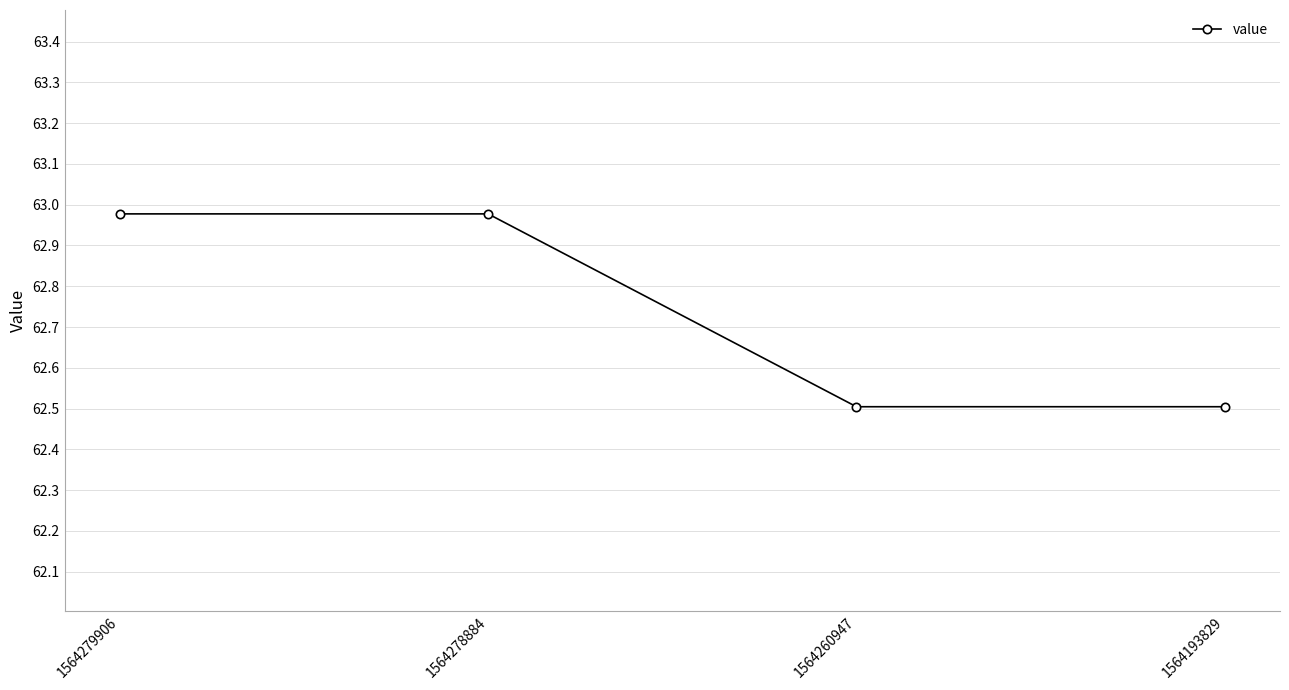

The chart shows a value of 104.0 at 1564193829. True or false?

False